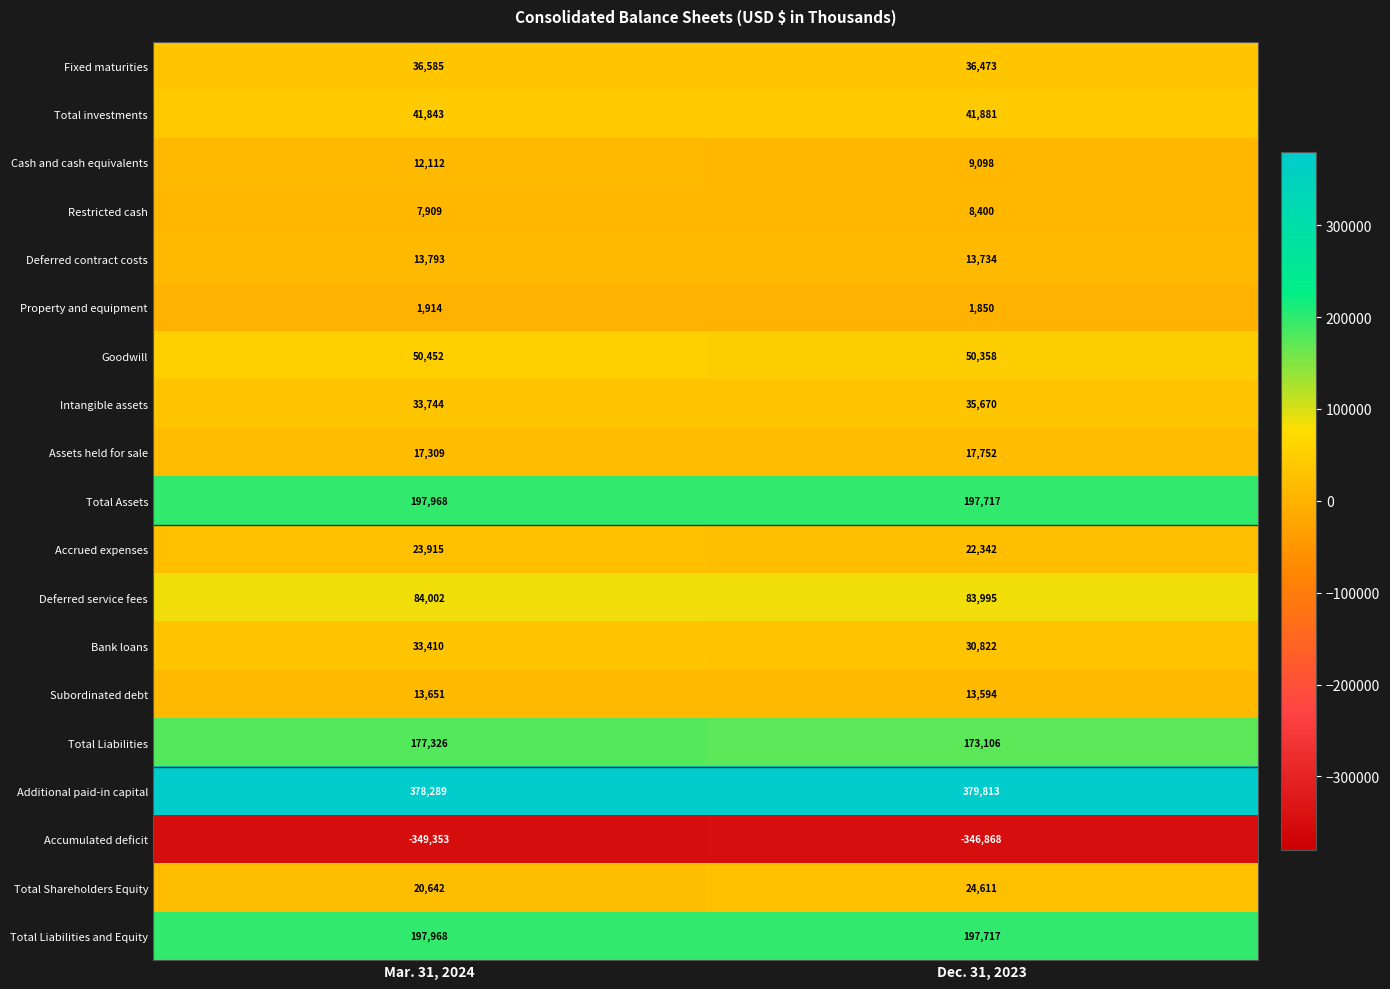

Is it true that Deferred contract costs equals 6959 at Dec. 31, 2023?

False